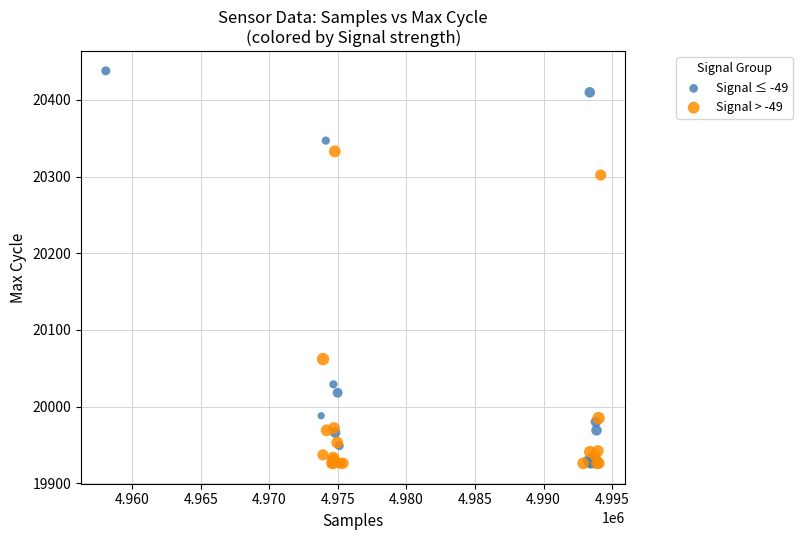

What are all the series names shown in the legend?

Signal ≤ -49, Signal > -49